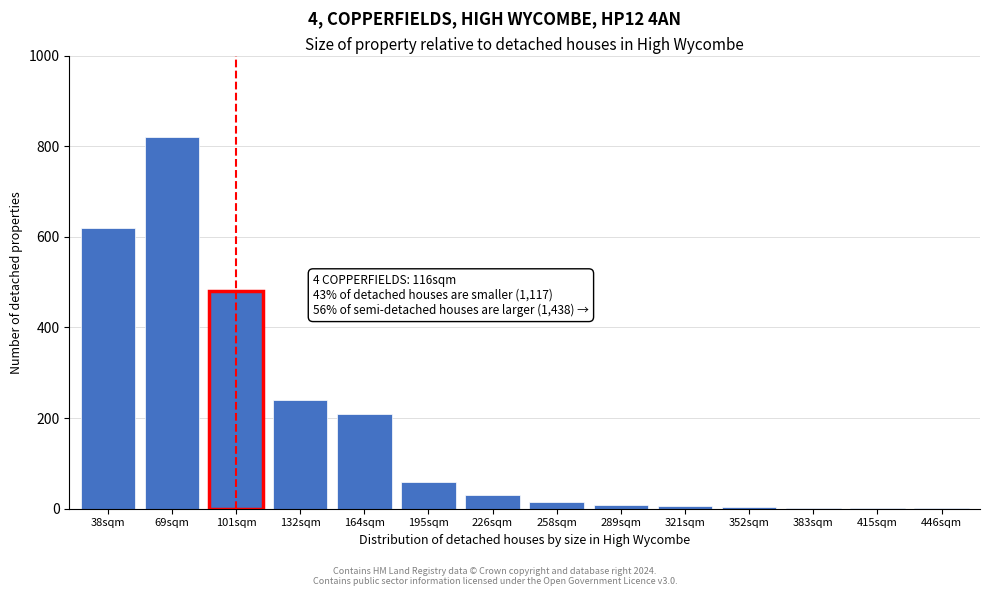

The chart shows a value of 15 at 258sqm. True or false?

True